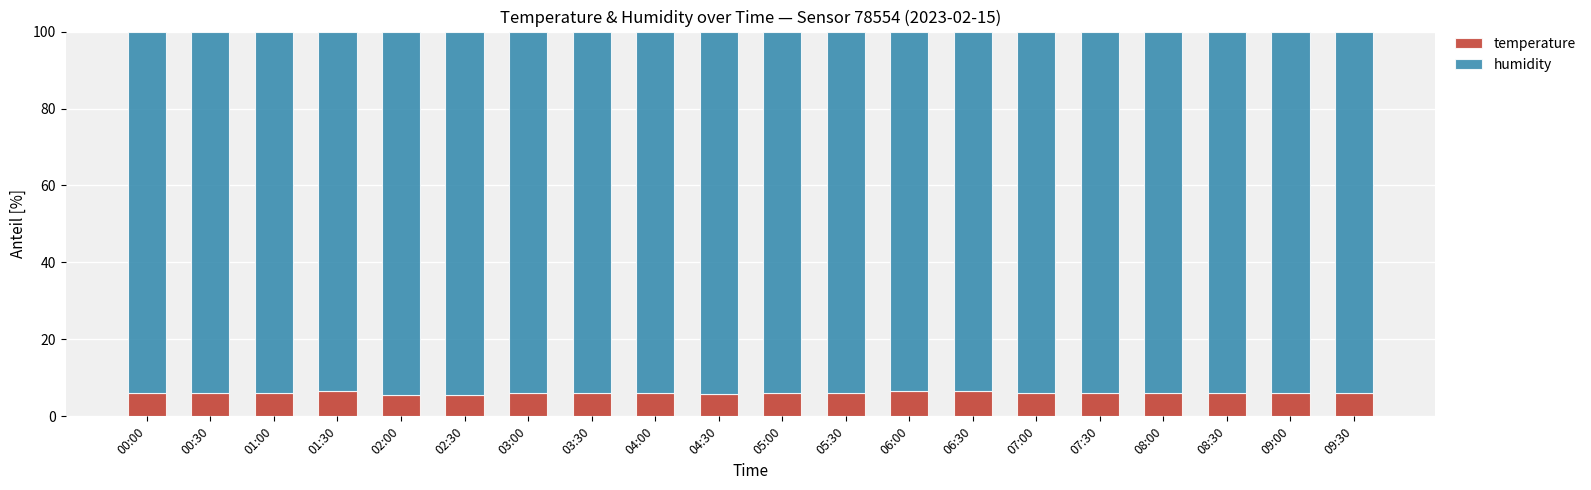

What is the sum of the temperature values at 07:00 and 02:30?

11.7